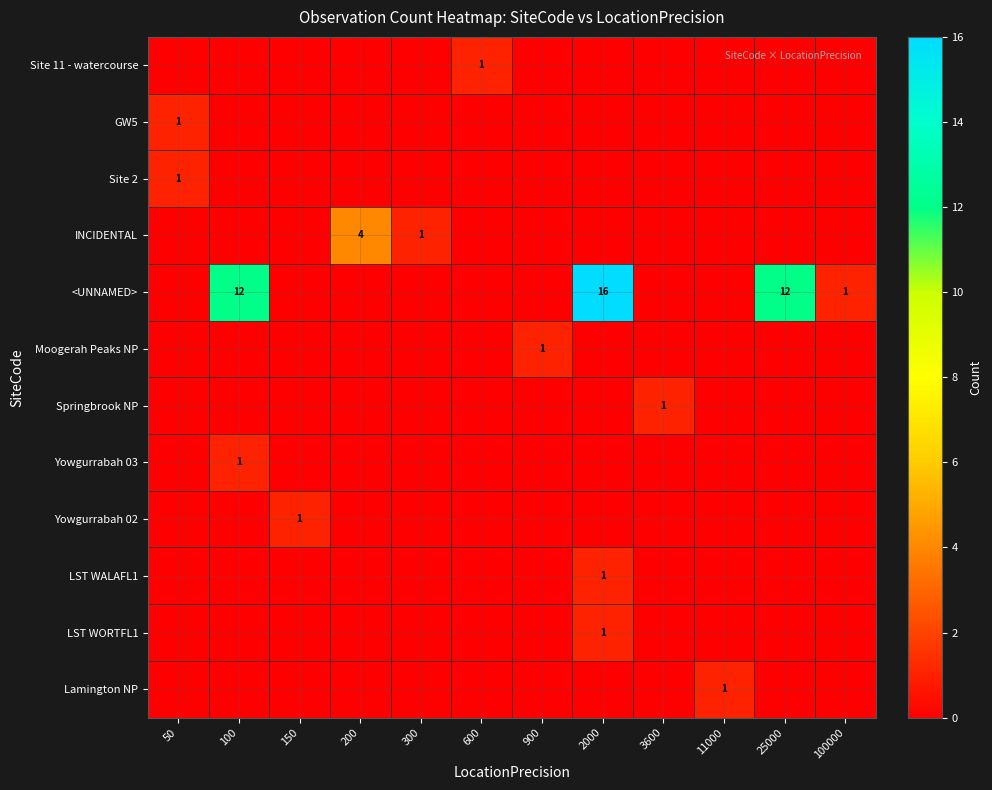

The Site 2 series shows 0 at 200. True or false?

True